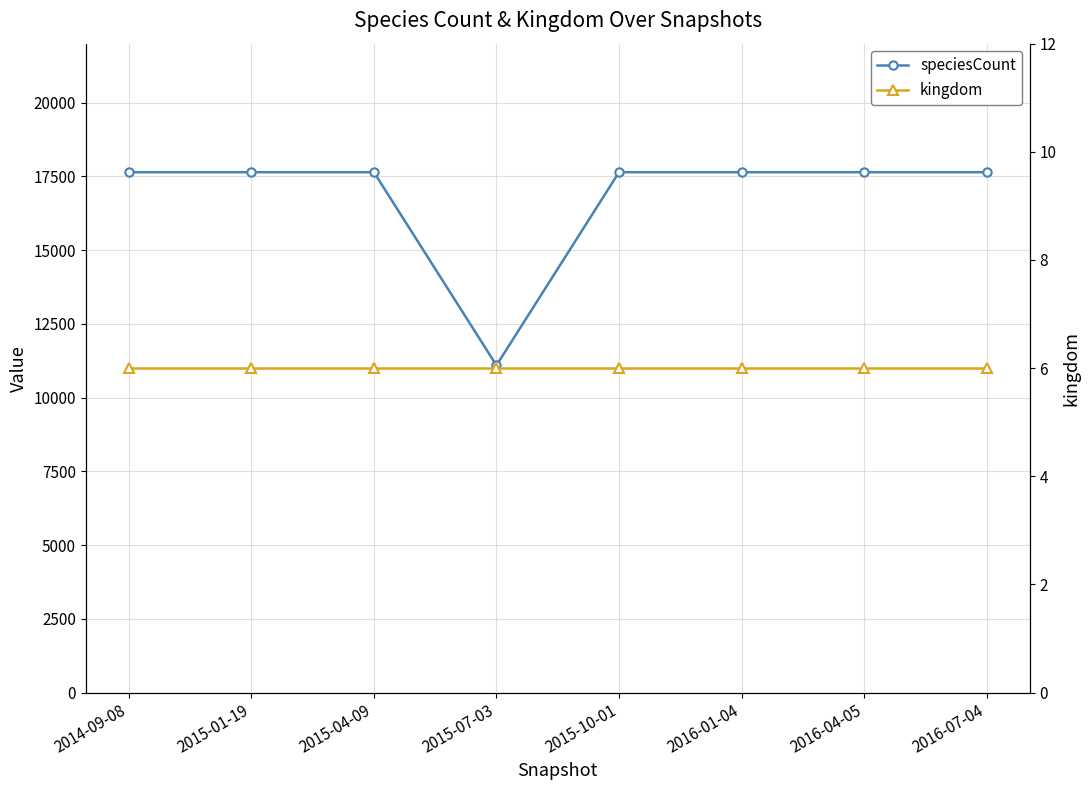

Reading left to right, extract all data points from this chart.

speciesCount: 17643	17643	17643	11095	17643	17643	17643	17643
kingdom: 6	6	6	6	6	6	6	6